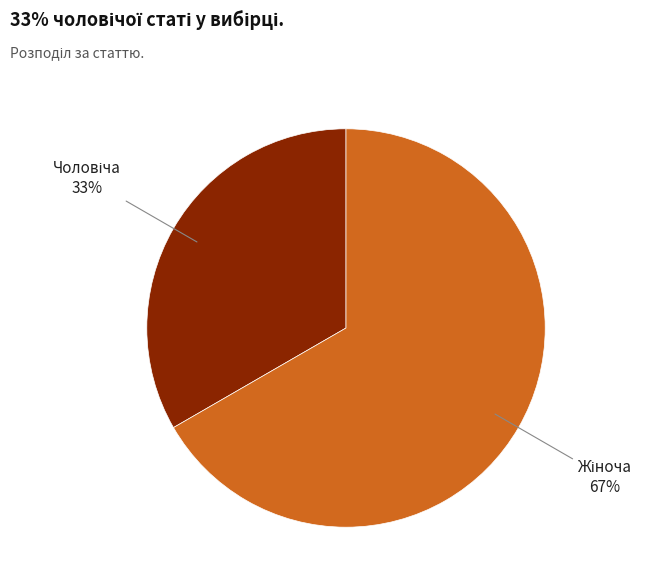

To the nearest percent, what is the average slice percentage?

50%